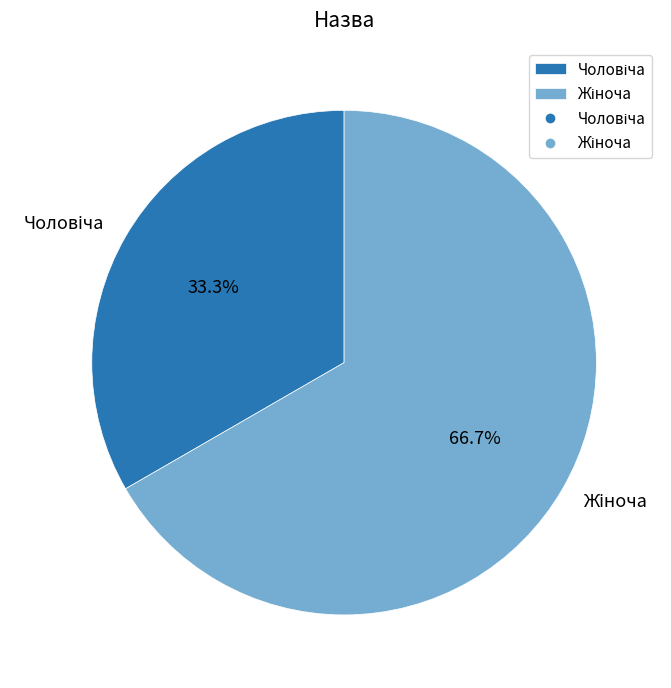

Is there a majority slice in this chart?

Yes